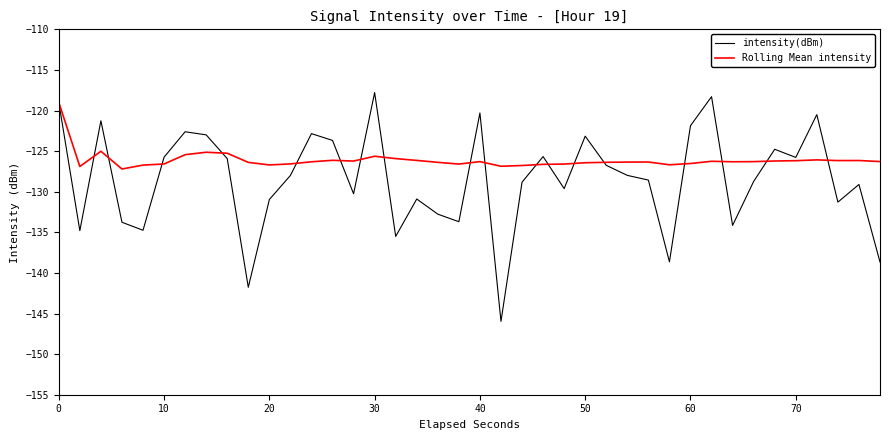

What is the maximum value shown in the chart?

-117.8